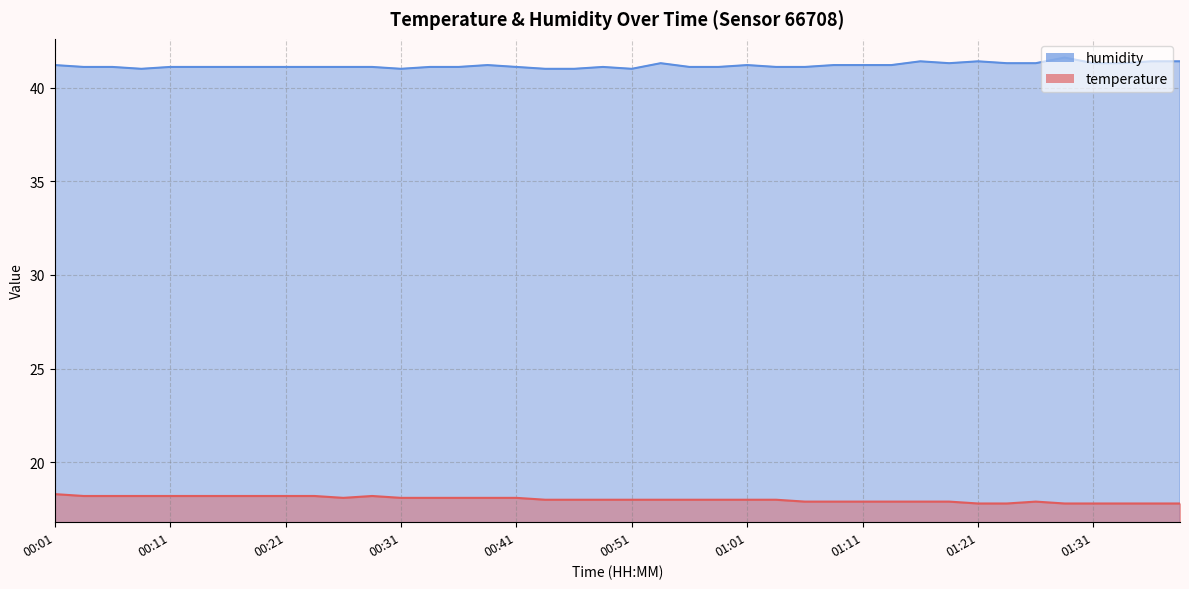

Which series has the largest range (max minus min)?

humidity